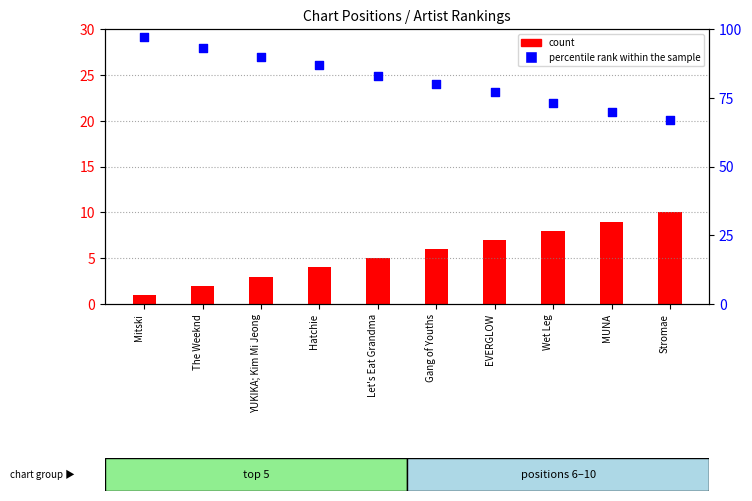

Is the value of count at Wet Leg greater than the value of percentile rank within the sample at MUNA?

No